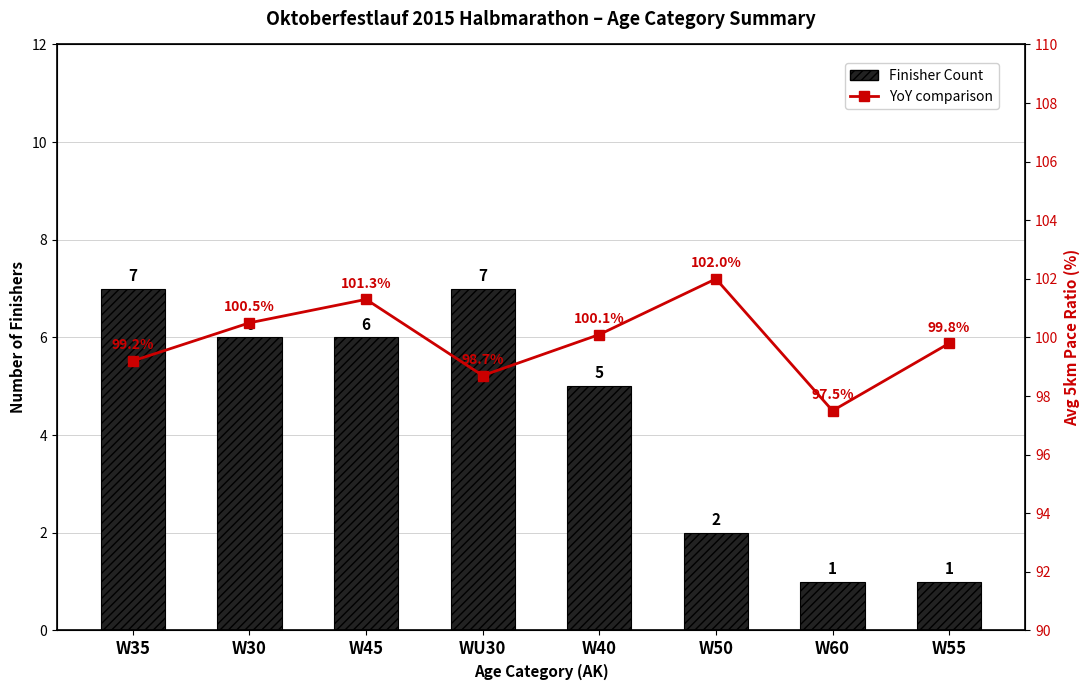

Is it true that Finisher Count equals 7.0 at WU30?

True